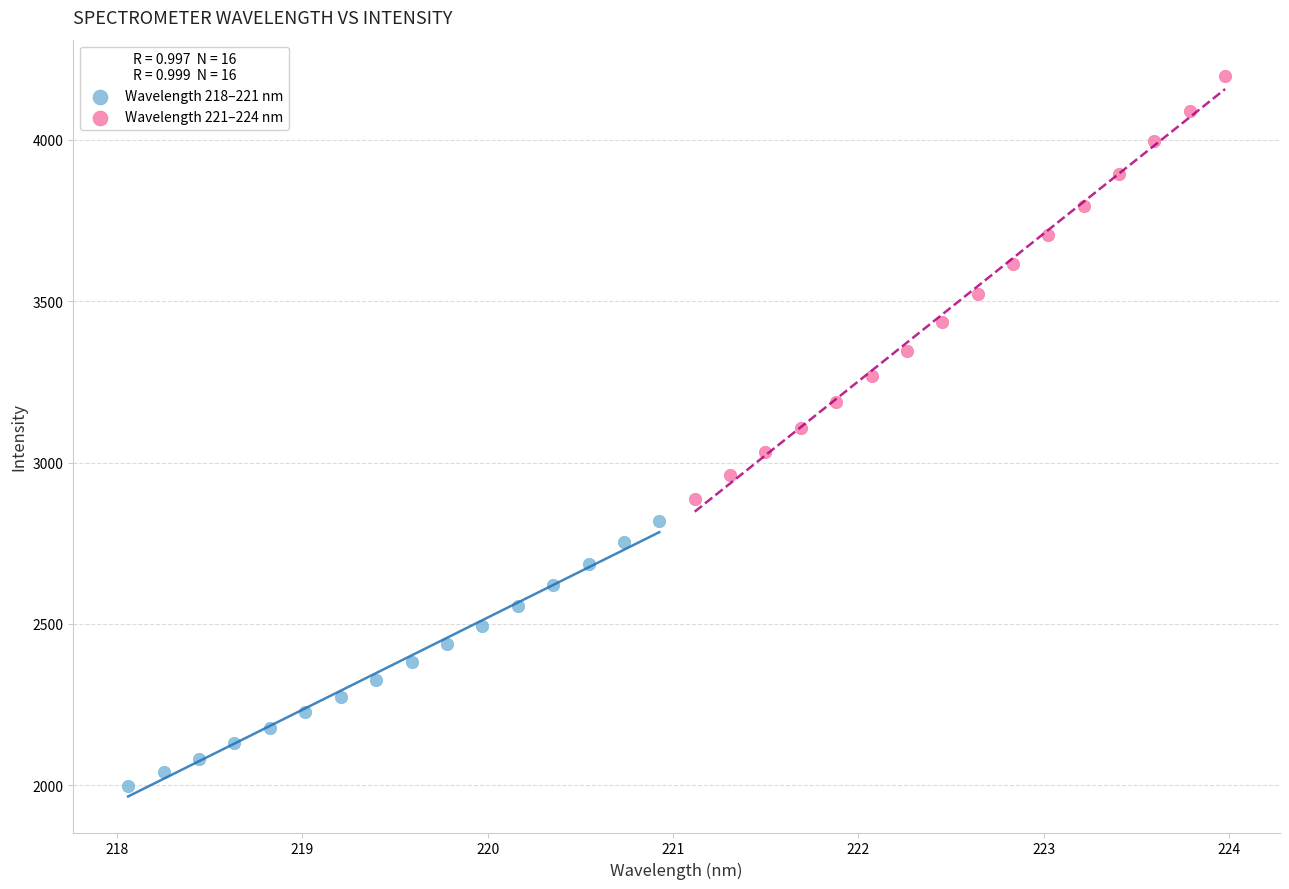

Which series reaches the maximum Y coordinate?

Wavelength 221–224 nm